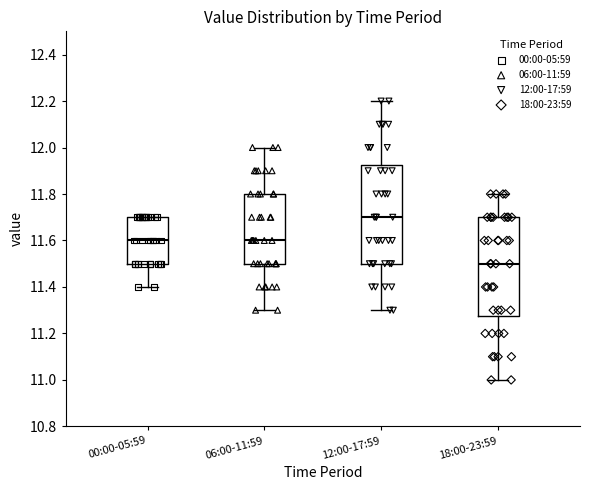

Which box's median line is the highest?

12:00-17:59